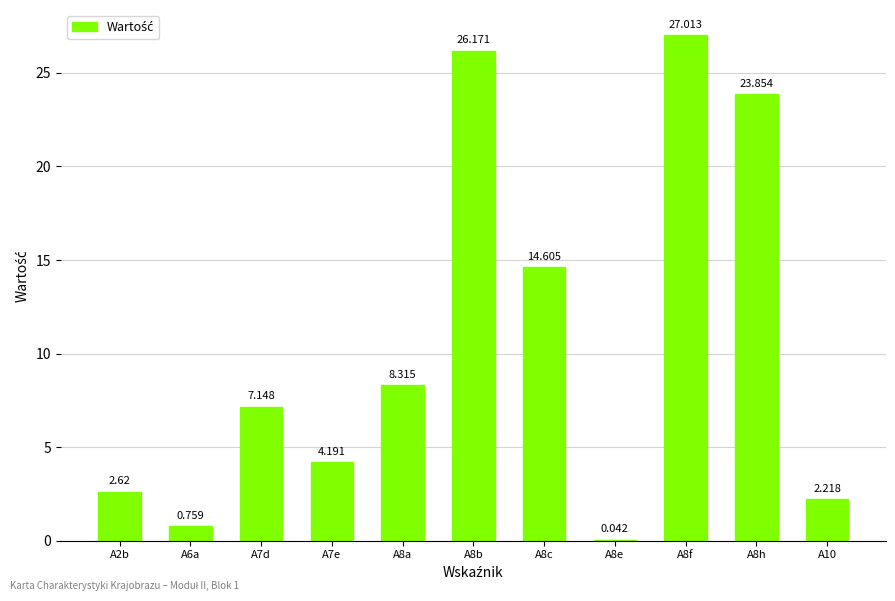

The chart shows a value of 4.2 at A7e. True or false?

True